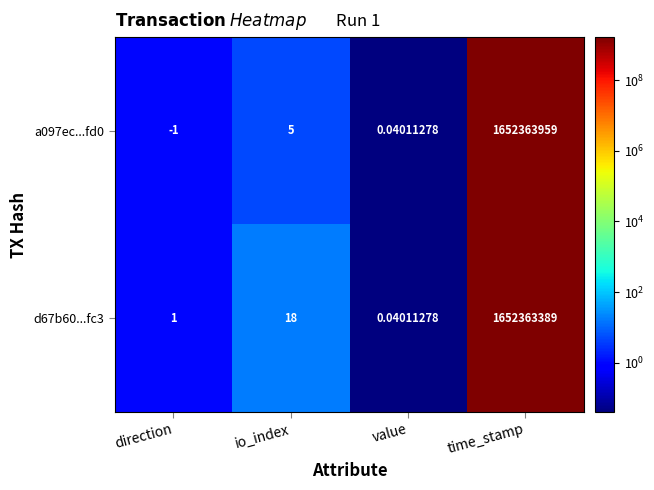

How many series are shown in this chart?

2